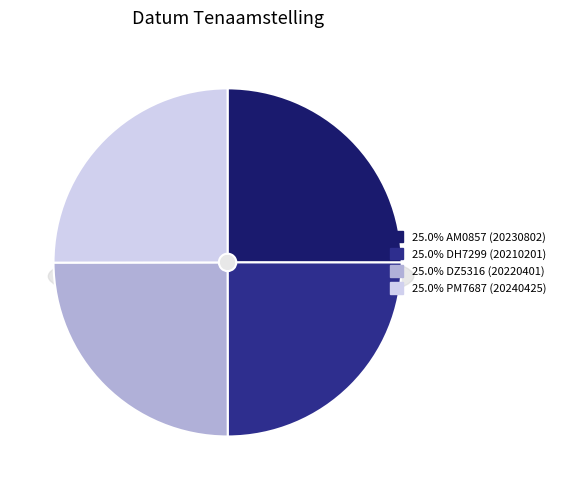

Which category has the smallest portion of the pie?

DH7299